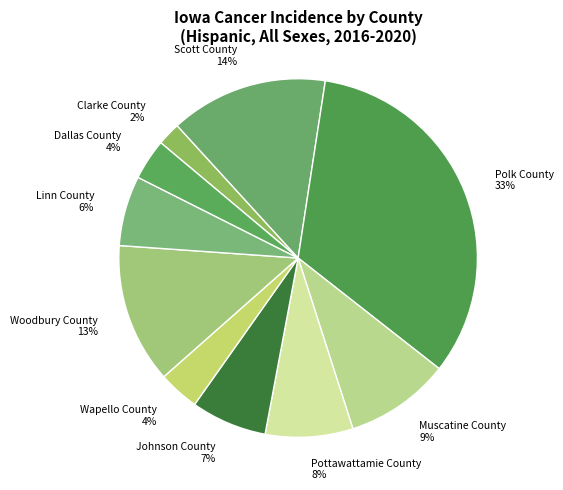

How many slices are in this pie chart?

10